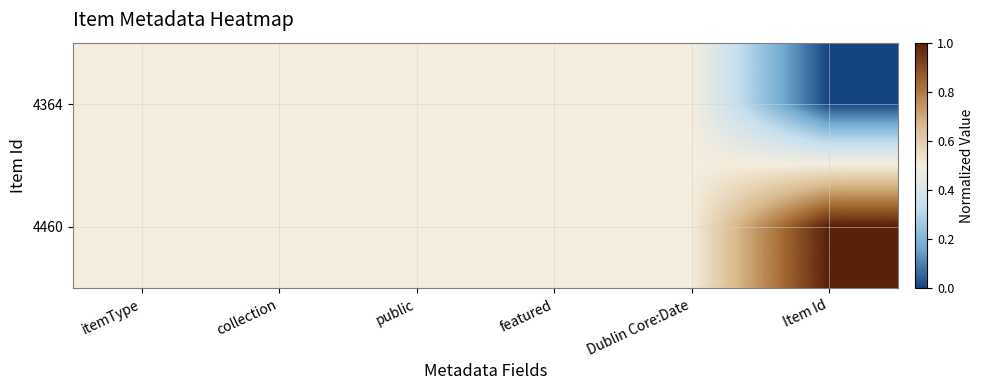

How many categories are shown in the chart?

6